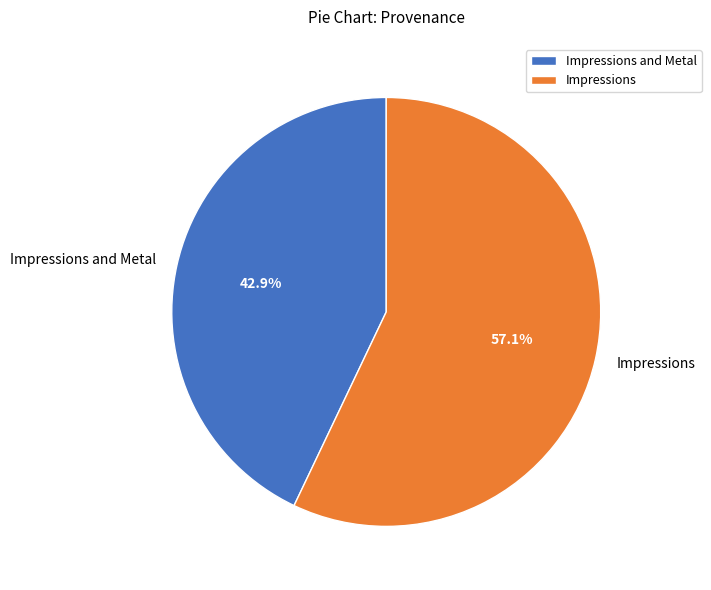

What is the majority slice?

Impressions